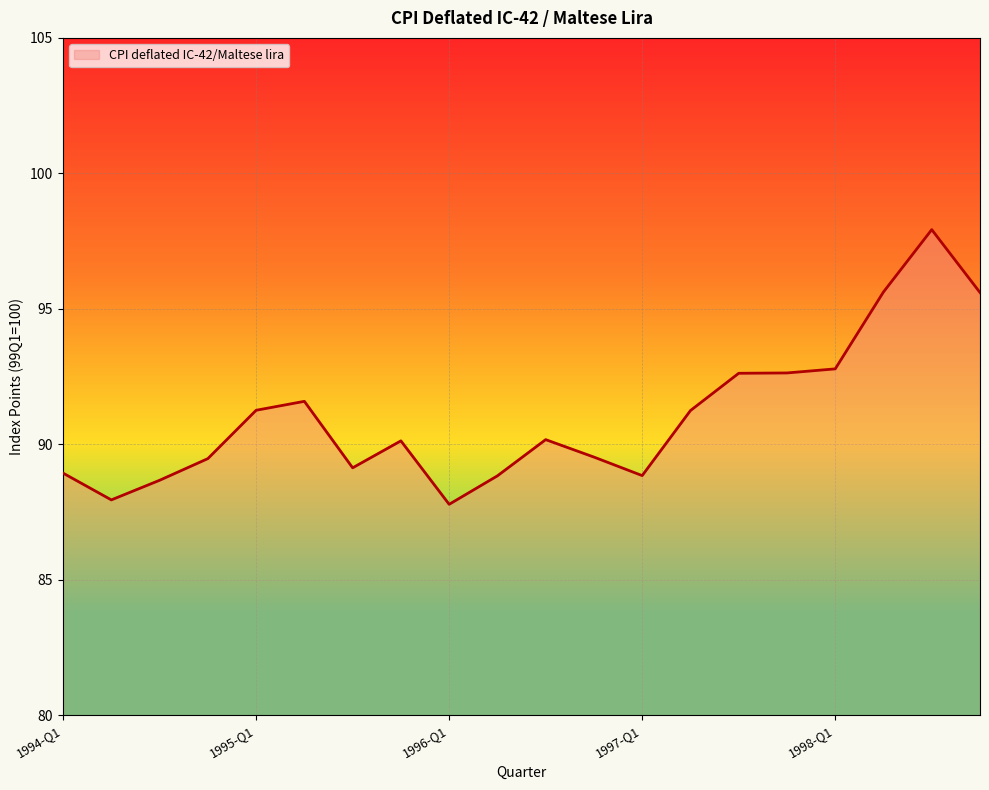

What is the greatest value displayed?

97.9